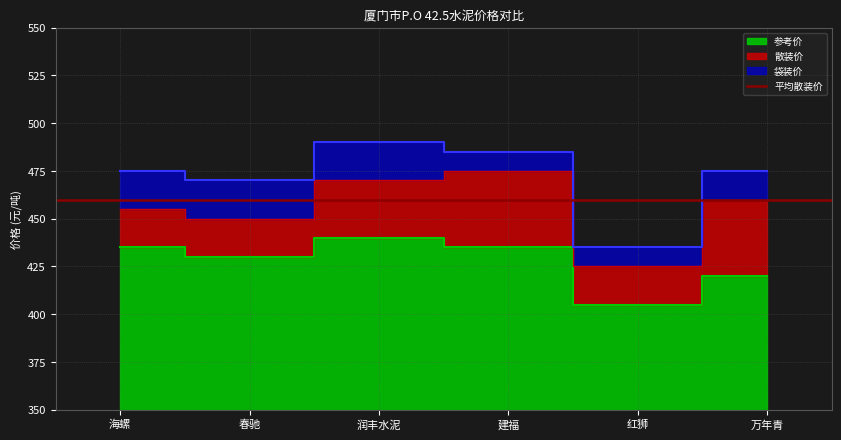

Rank the series at 海螺 from lowest to highest value.

参考价, 散装价, 袋装价